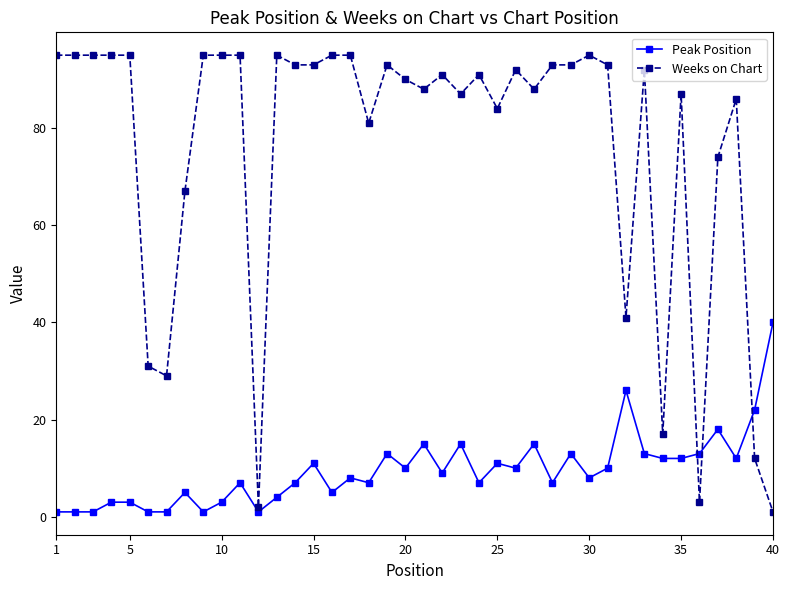

True or false: Weeks on Chart has more than 1 points higher than both neighbors.

True